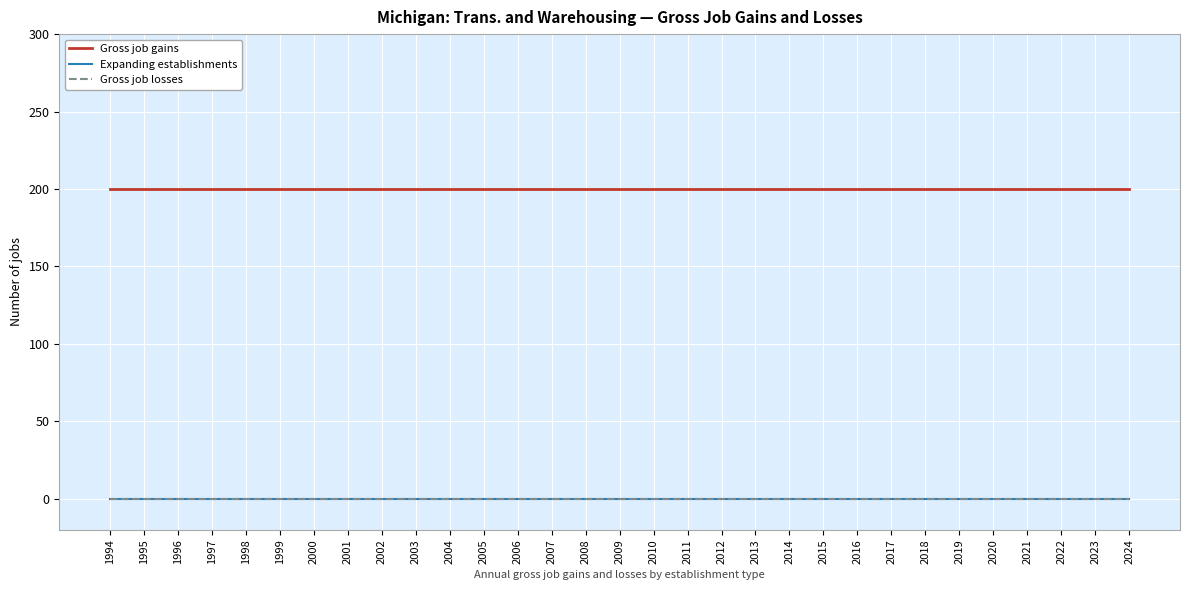

Which category has the lowest value across all series?

1994